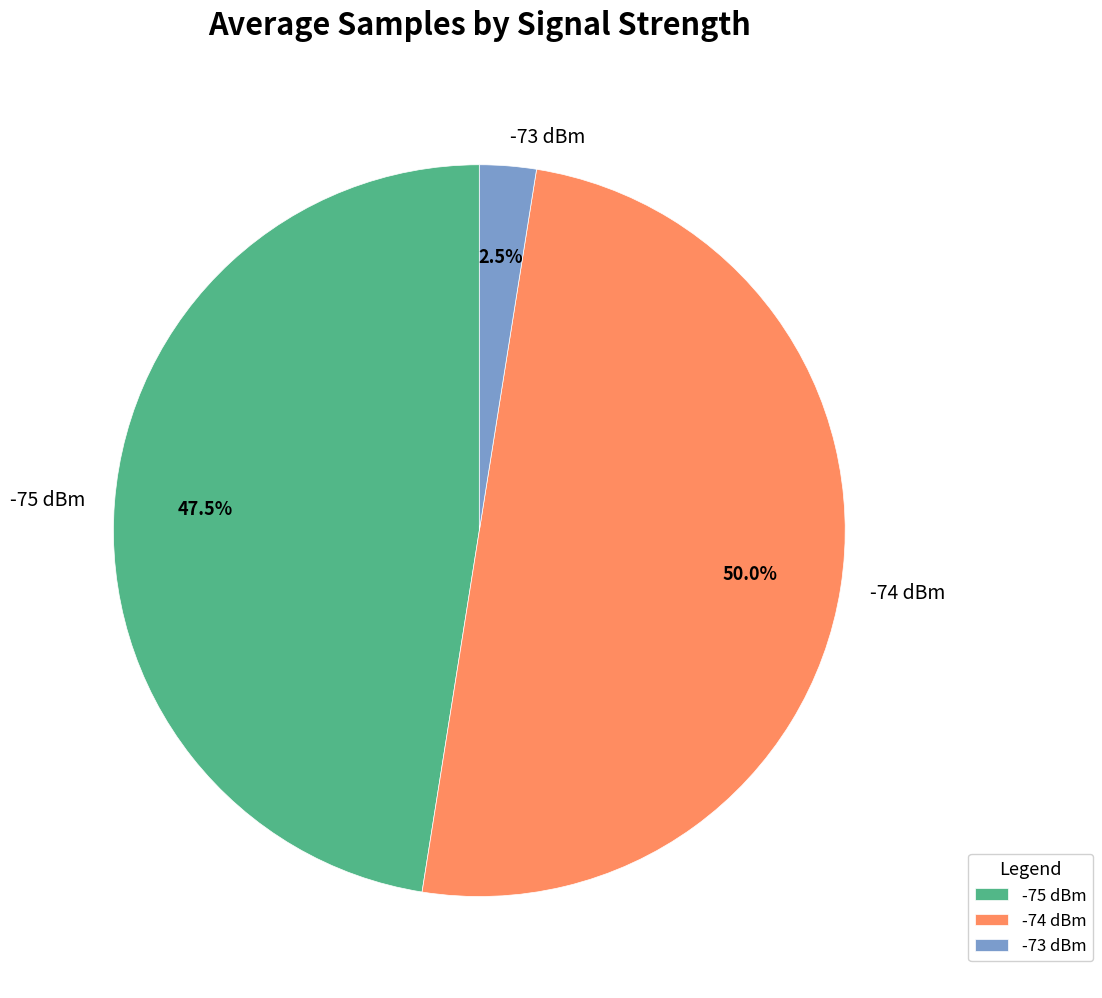

Rank the categories by value from highest to lowest.

-74 dBm, -75 dBm, -73 dBm